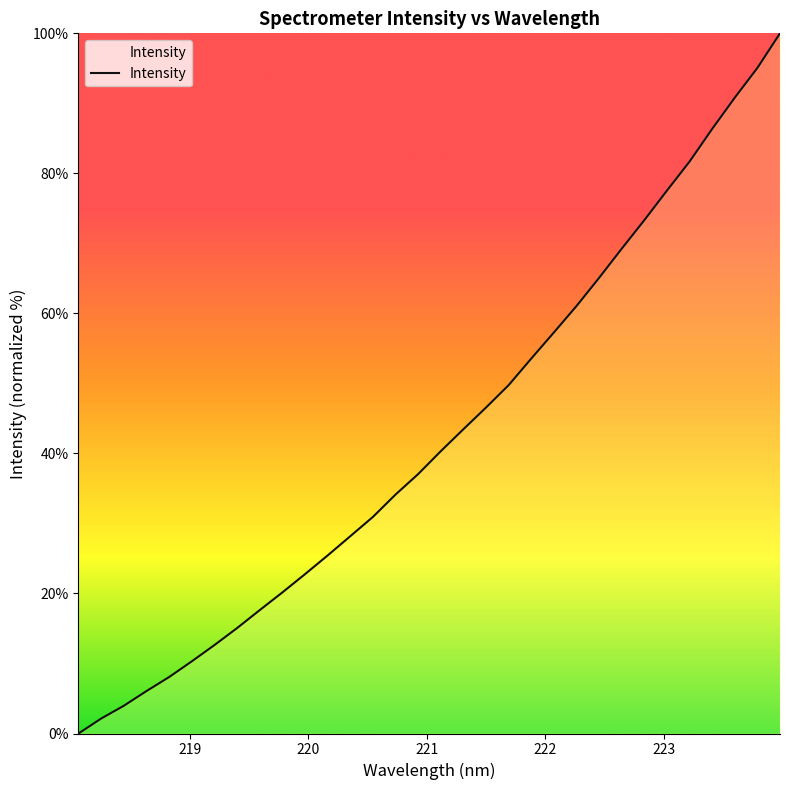

What is the difference between the maximum and minimum values?

100.0